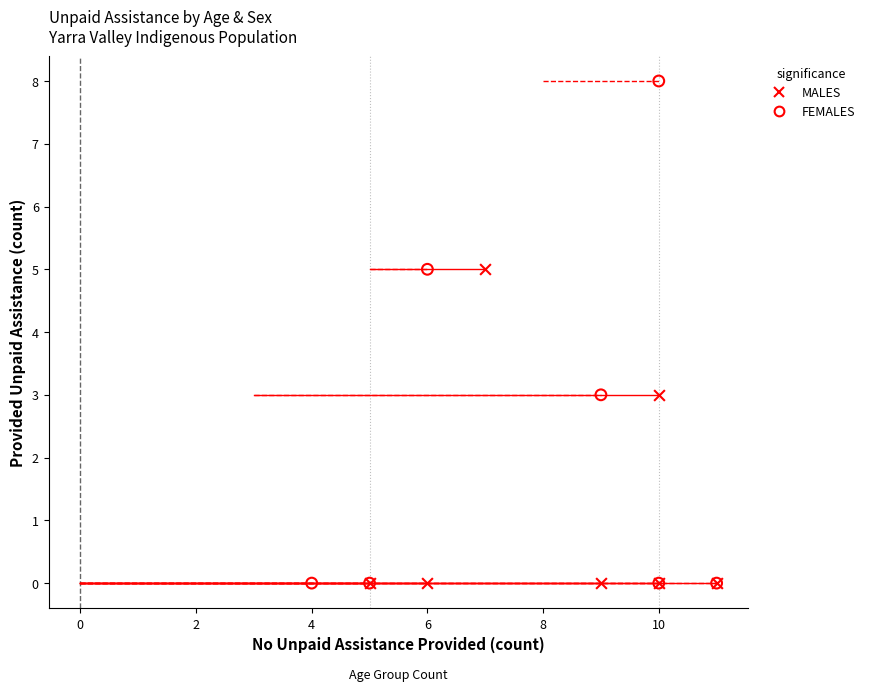

What are all the series names shown in the legend?

MALES, FEMALES